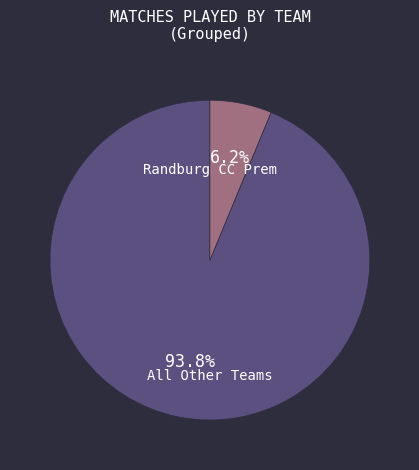

To the nearest percent, what percentage of the pie is Randburg CC Prem?

6%